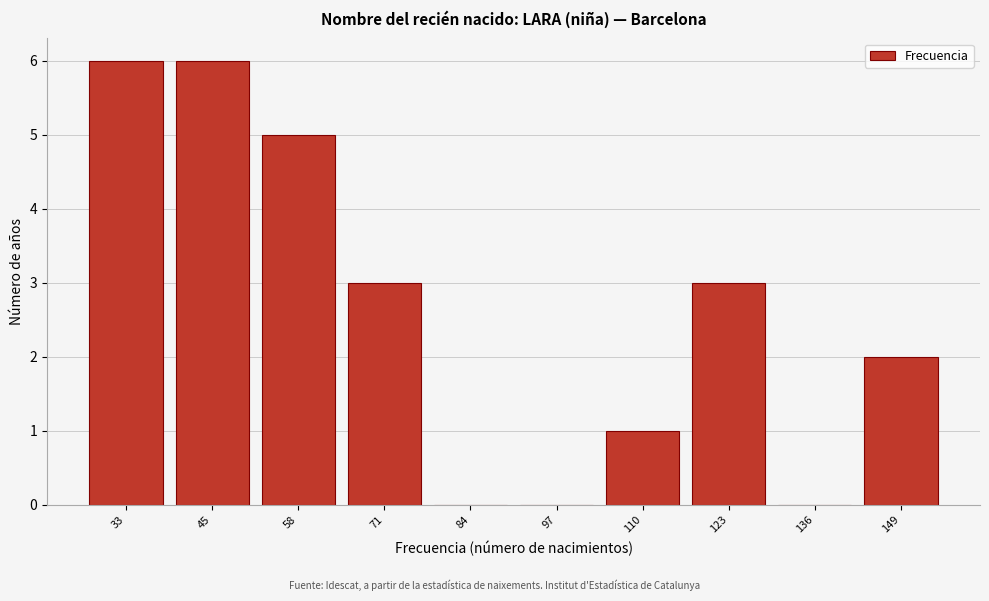

Reading right to left, what are all the values shown in this chart?

149=2	136=0	123=3	110=1	97=0	84=0	71=3	58=5	45=6	33=6